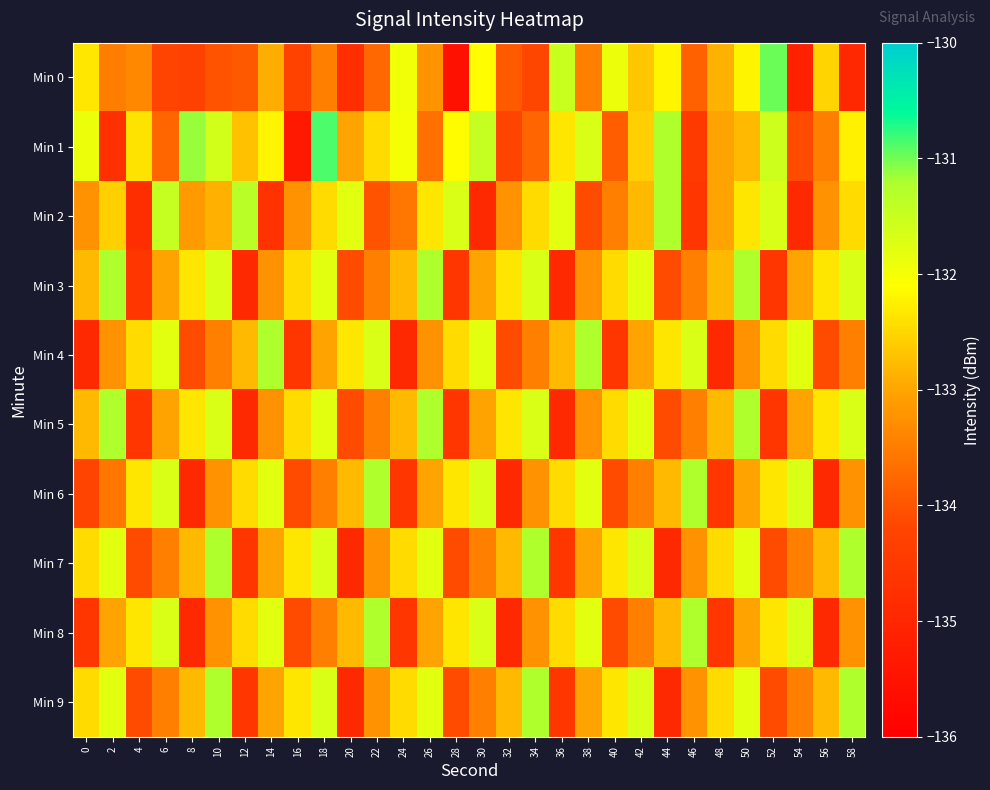

What is the total value across all series at 40?

-1331.7